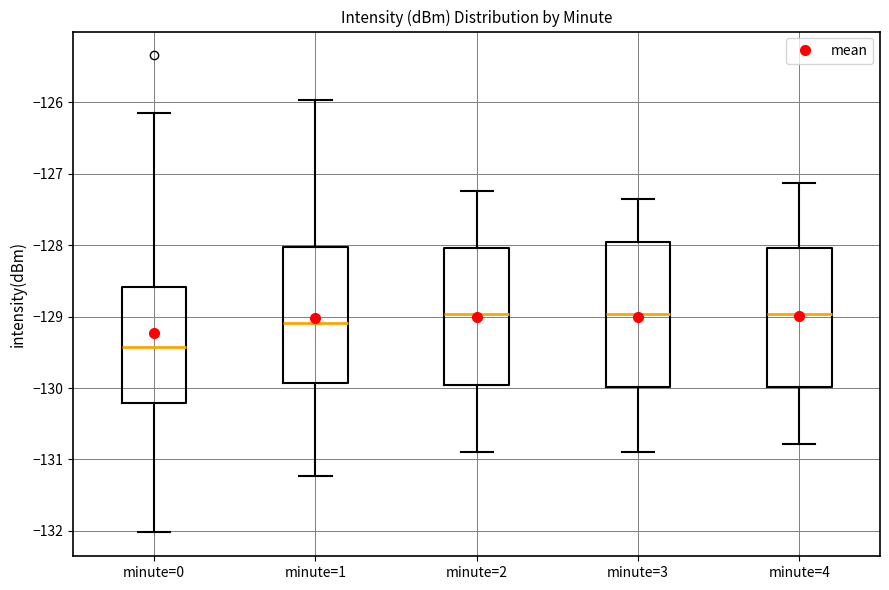

Where is the lower edge of the box for minute=0 on the y-axis? The values are not printed on the chart, so give them approximately, as read against the axis.

-130.2